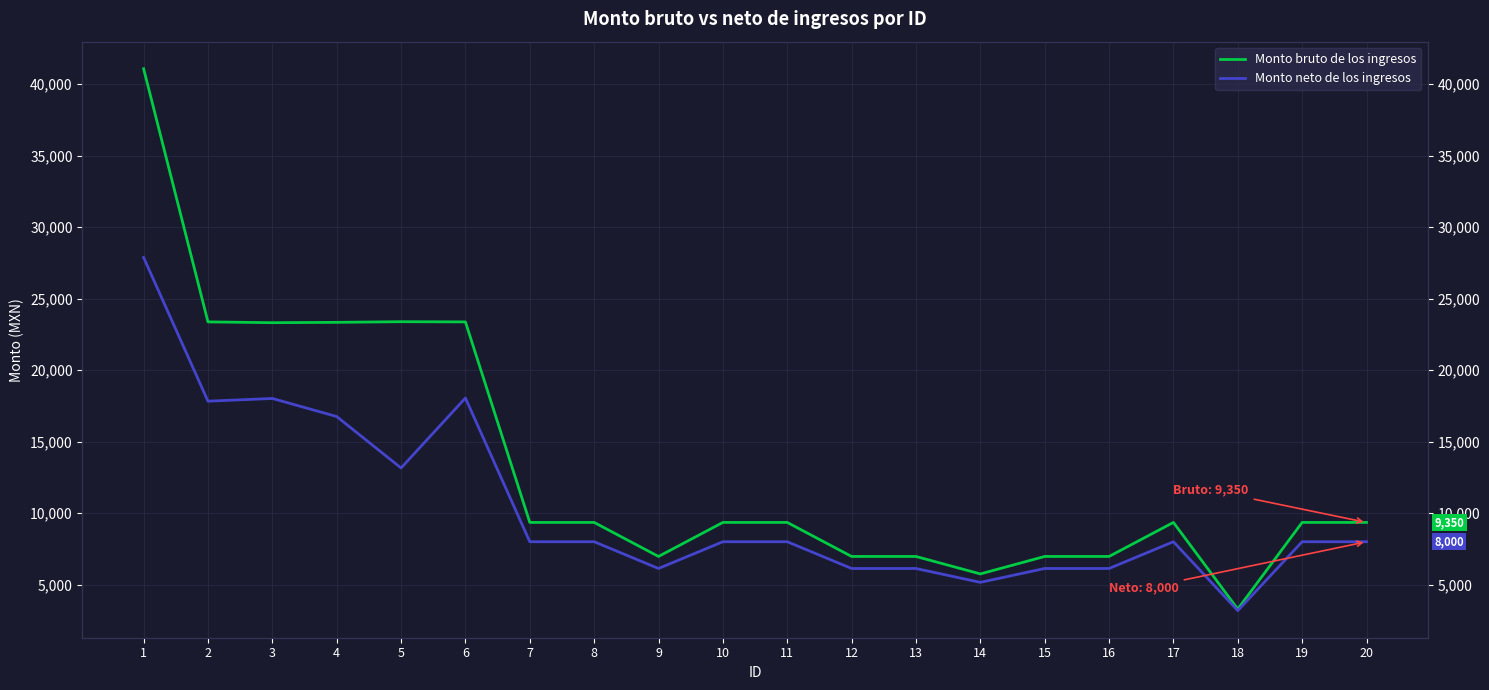

What is the sum of the Monto neto de los ingresos values at 15 and 19?

14127.1